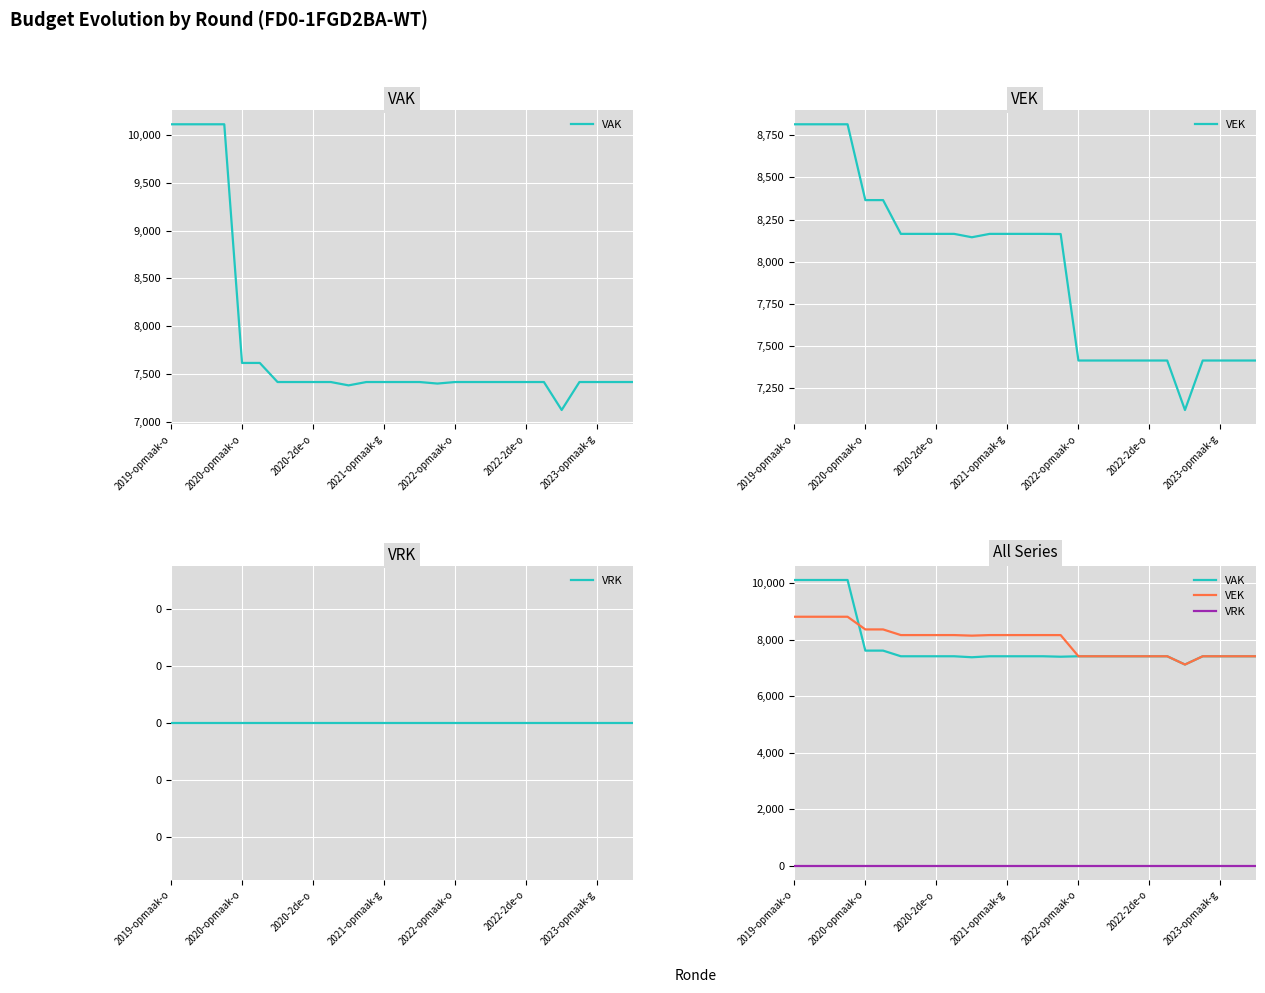

How many categories are shown in the chart?

27